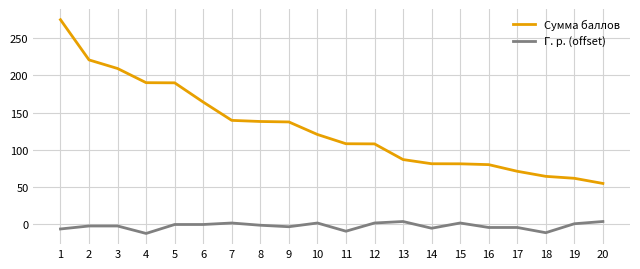

True or false: Сумма баллов and Г. р. (offset) intersect in this chart.

False